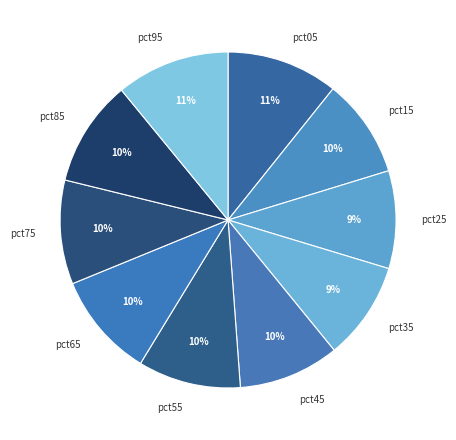

How many segments does this pie chart have?

10